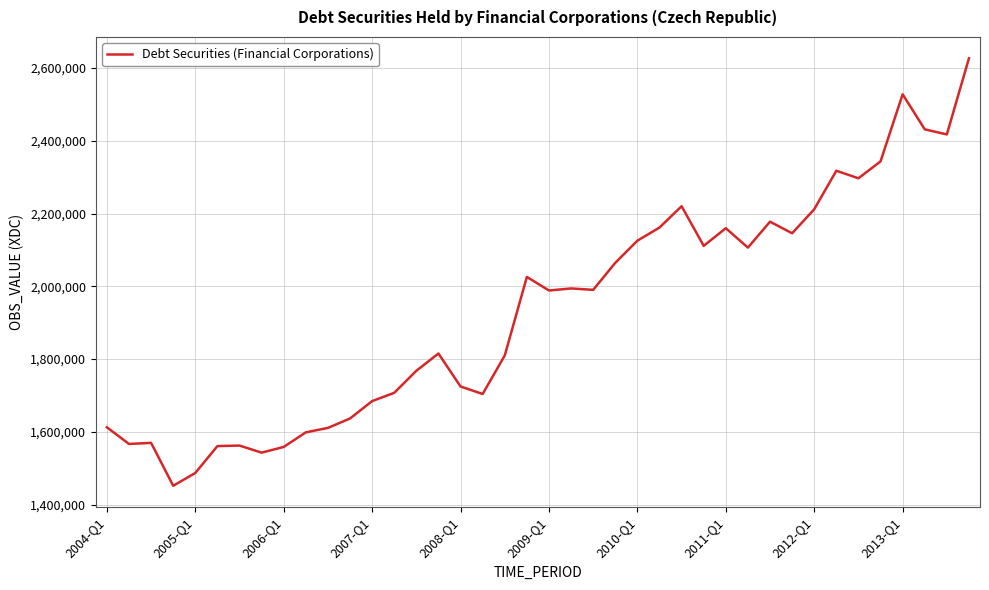

What is the difference between the maximum and minimum values?

1174947